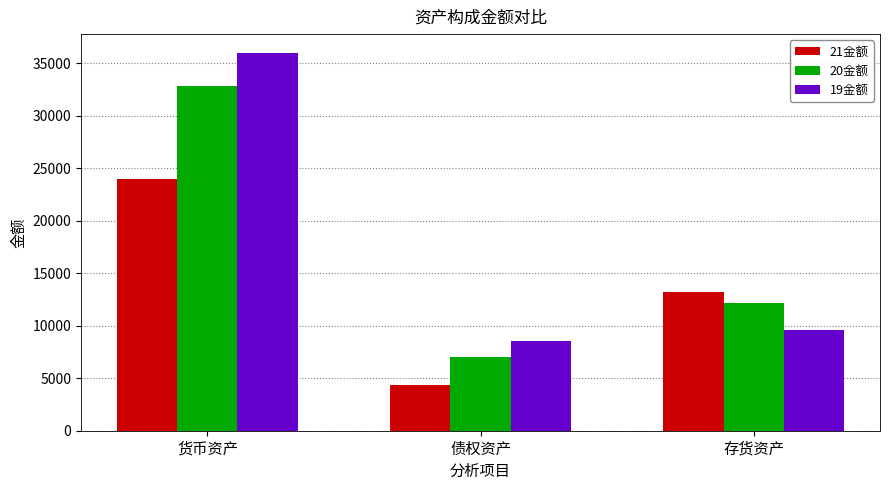

What is the value of the 19金额 bar at the 1st from the left?

35985.3